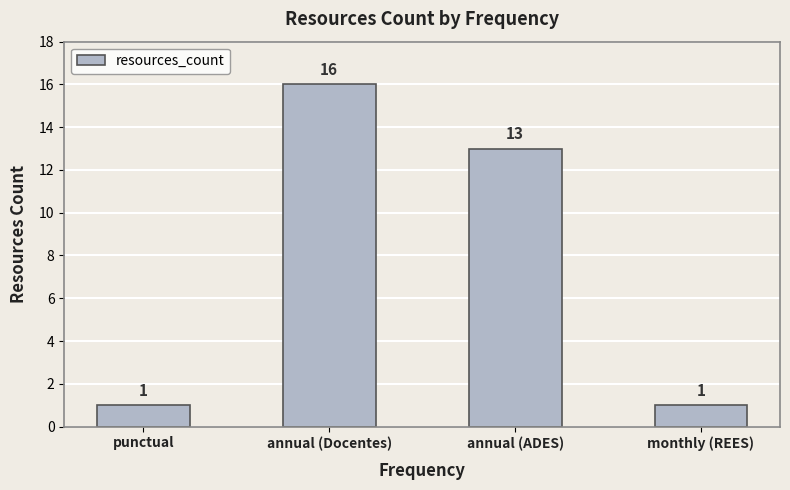

What position from the right is annual (Docentes)?

3